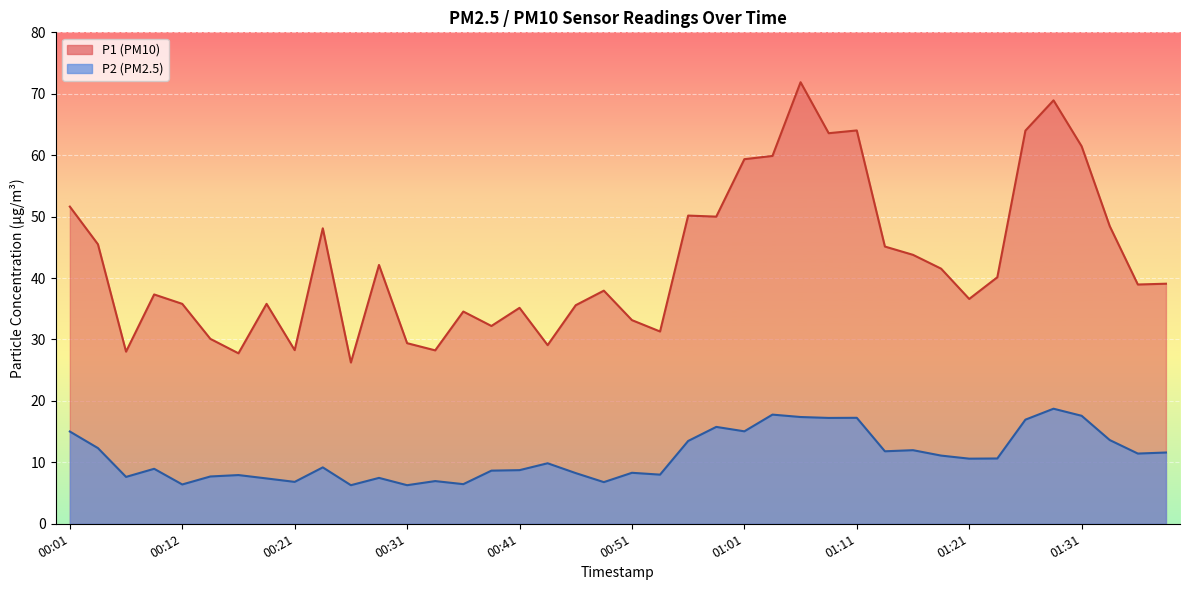

Does the chart display data point markers on the line(s)?

No